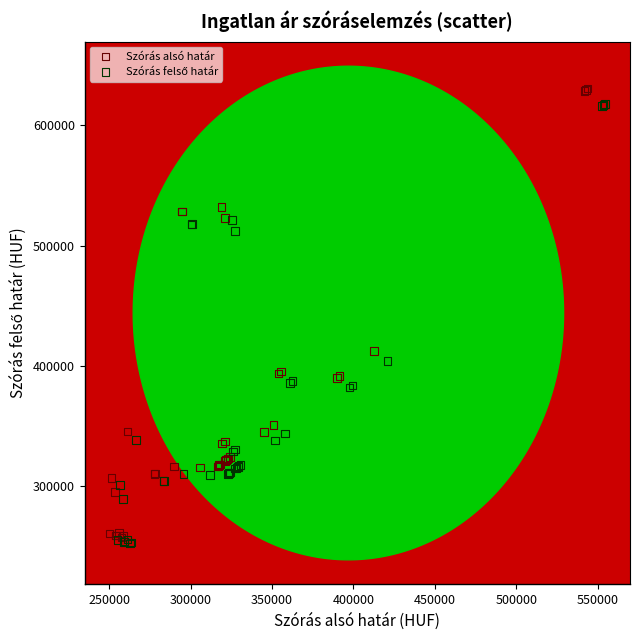

Which series has the largest Y range (max minus min)?

Szórás alsó határ